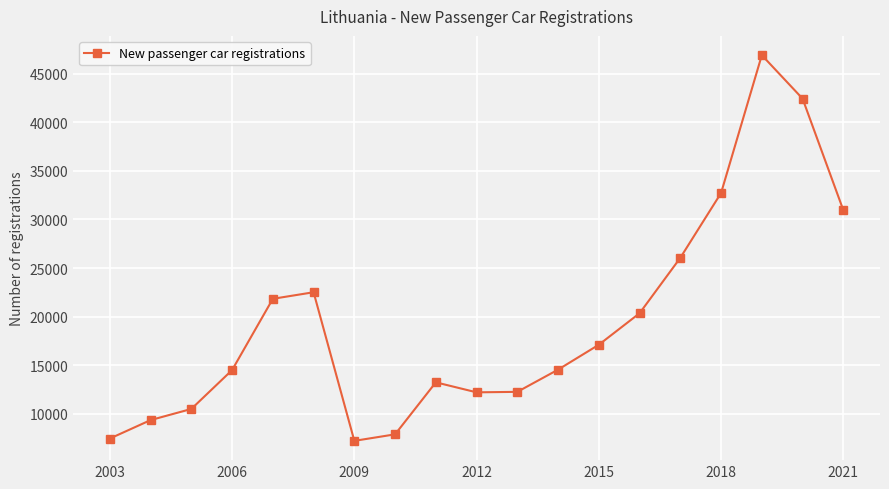

True or false: there are more than 0 points higher than both neighbors.

True